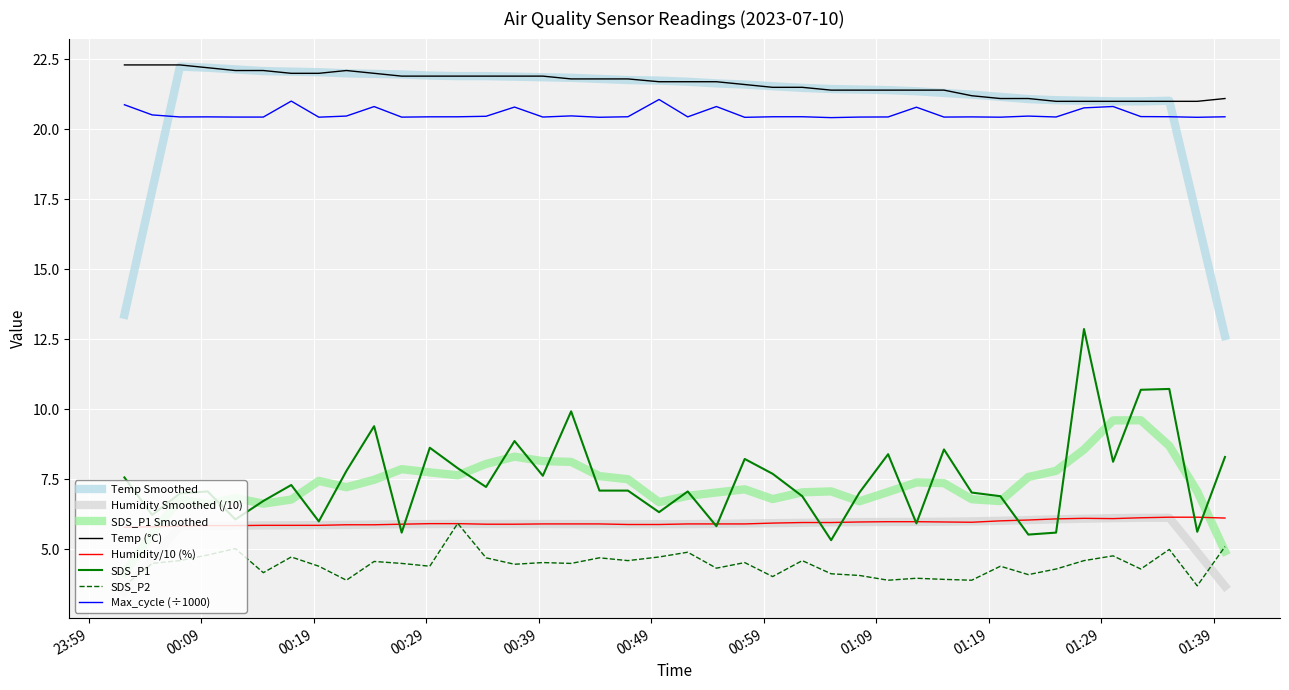

What is the greatest value displayed?

22.3